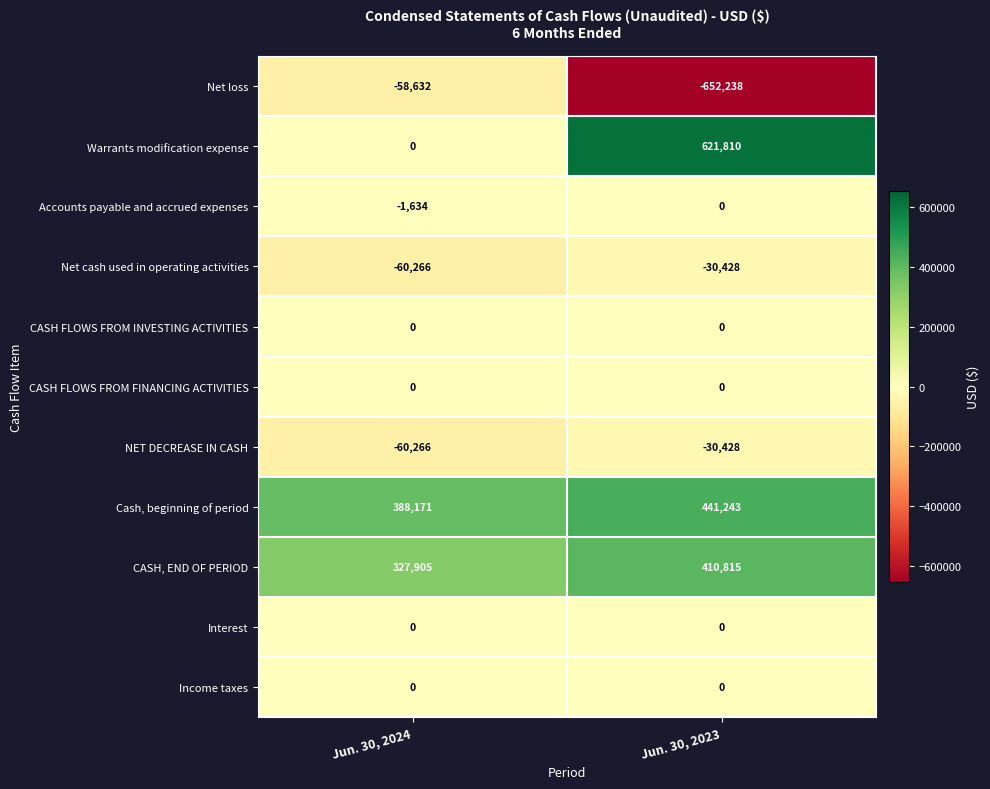

Is the value of CASH FLOWS FROM INVESTING ACTIVITIES at Jun. 30, 2024 greater than the value of Net cash used in operating activities at Jun. 30, 2023?

Yes